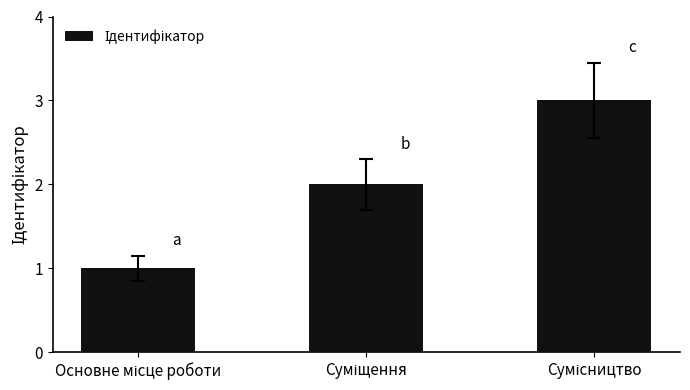

Count the values in the range 1 to 3.

3